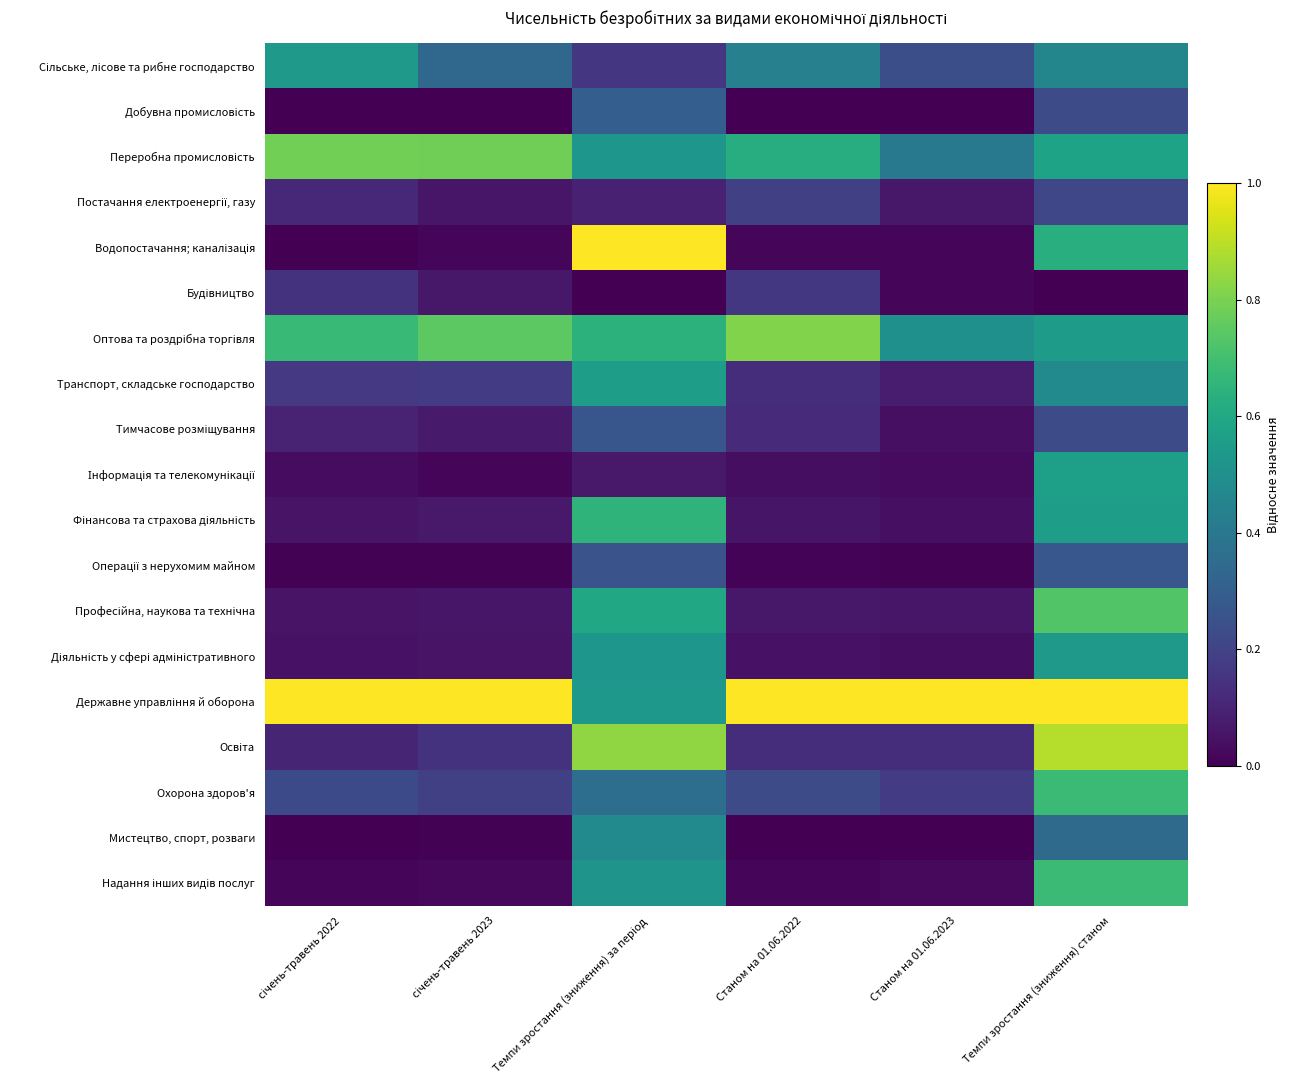

Which label corresponds to the smallest value in the chart?

січень-травень 2022